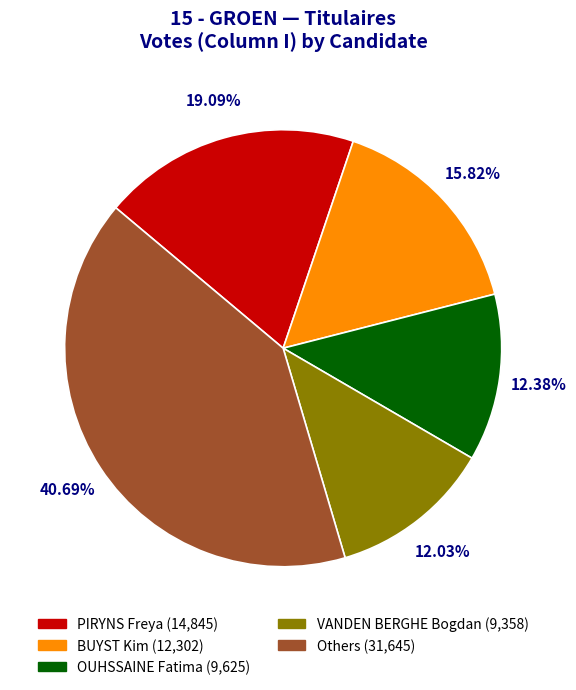

Do BUYST Kim (12,302) and PIRYNS Freya (14,845) together represent more than half of the pie?

No